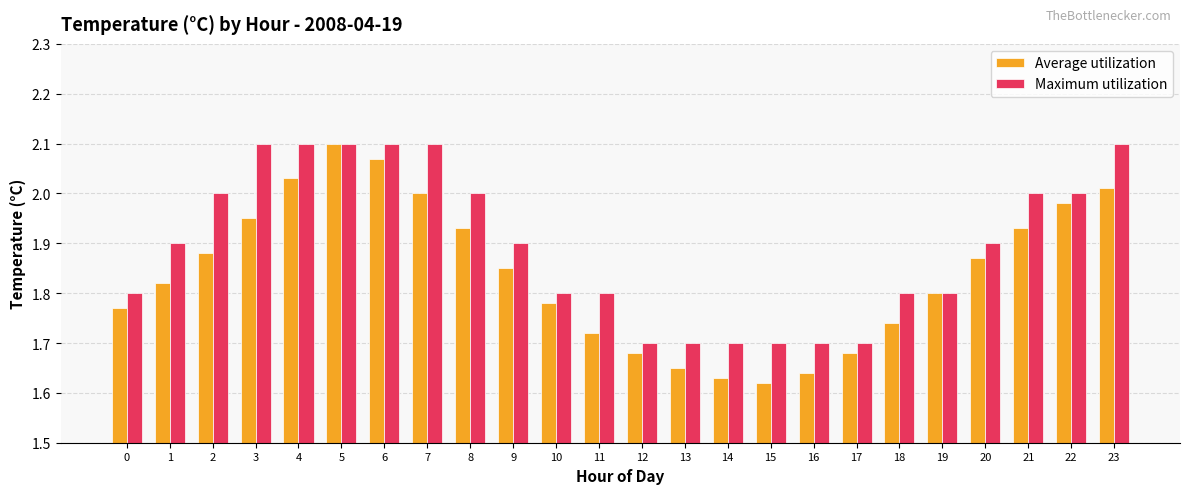

Which series has the largest range (max minus min)?

Average utilization